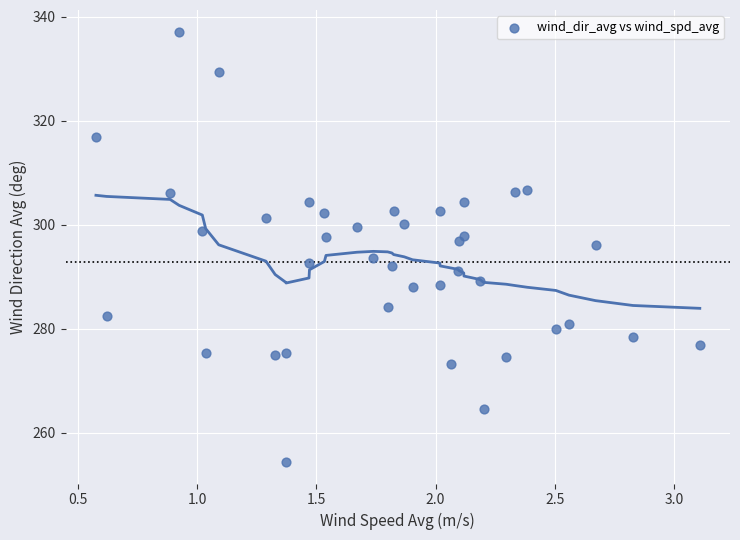

What is the range of Y values (max minus min)?

82.8